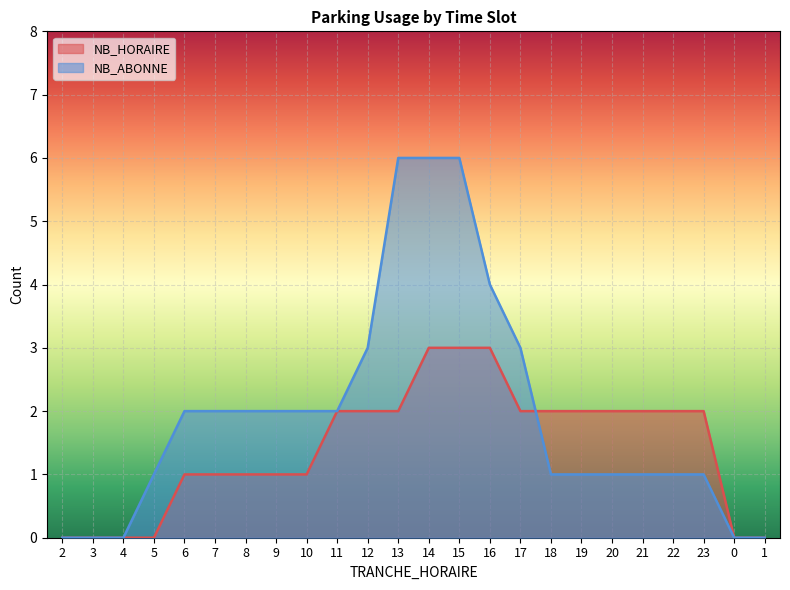

How many data points in NB_ABONNE are above 2?

6